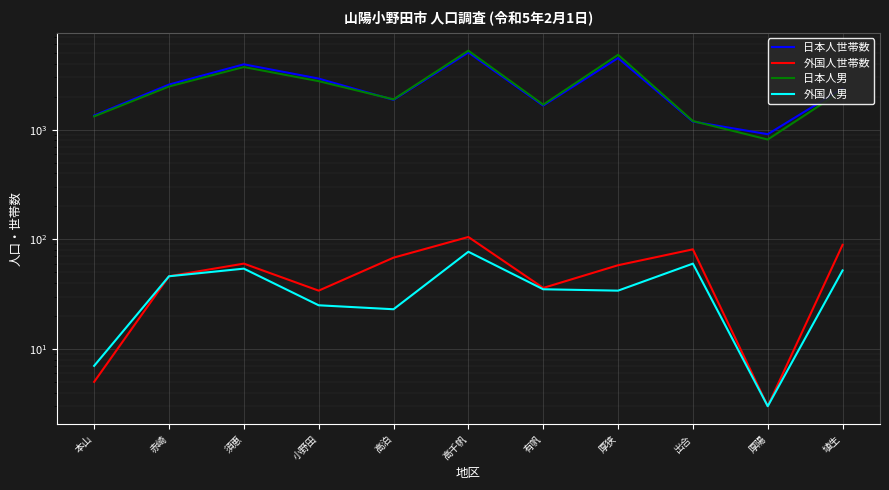

Reading right to left, what are all the values shown in this chart?

日本人世帯数: 埴生=2381	厚陽=910	出合=1187	厚狭=4510	有帆=1660	高千帆=5064	高泊=1873	小野田=2928	須恵=3952	赤崎=2581	本山=1348
外国人世帯数: 埴生=89	厚陽=3	出合=81	厚狭=58	有帆=36	高千帆=105	高泊=68	小野田=34	須恵=60	赤崎=46	本山=5
日本人男: 埴生=2283	厚陽=814	出合=1200	厚狭=4828	有帆=1693	高千帆=5261	高泊=1892	小野田=2774	須恵=3734	赤崎=2480	本山=1324
外国人男: 埴生=52	厚陽=3	出合=60	厚狭=34	有帆=35	高千帆=77	高泊=23	小野田=25	須恵=54	赤崎=46	本山=7